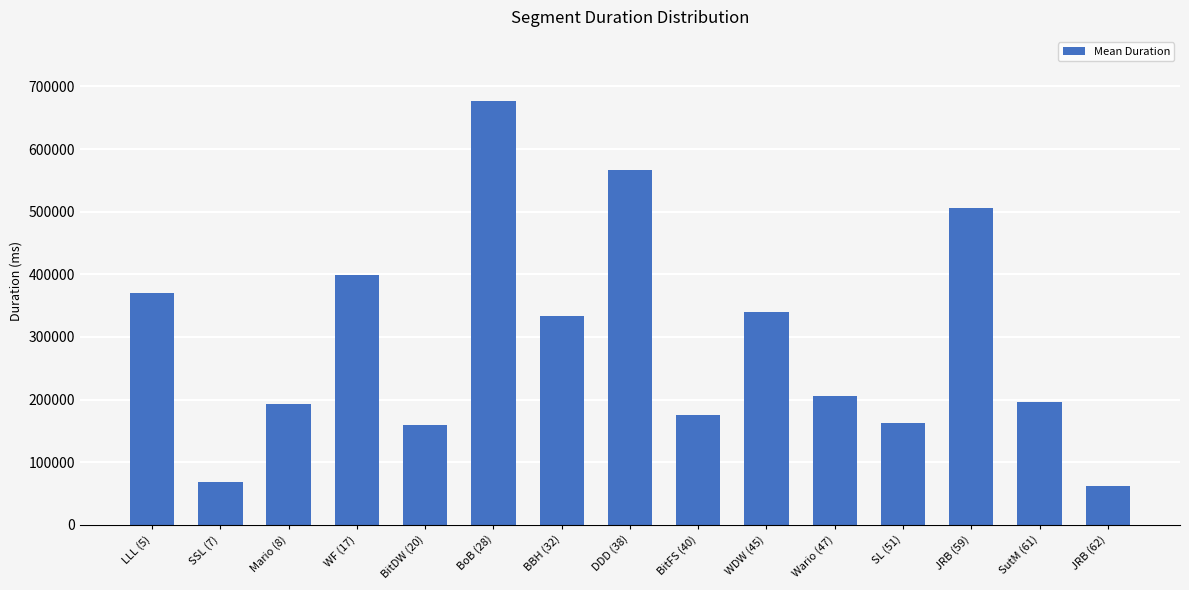

True or false: the data shows 206287.2 at Wario (47).

True